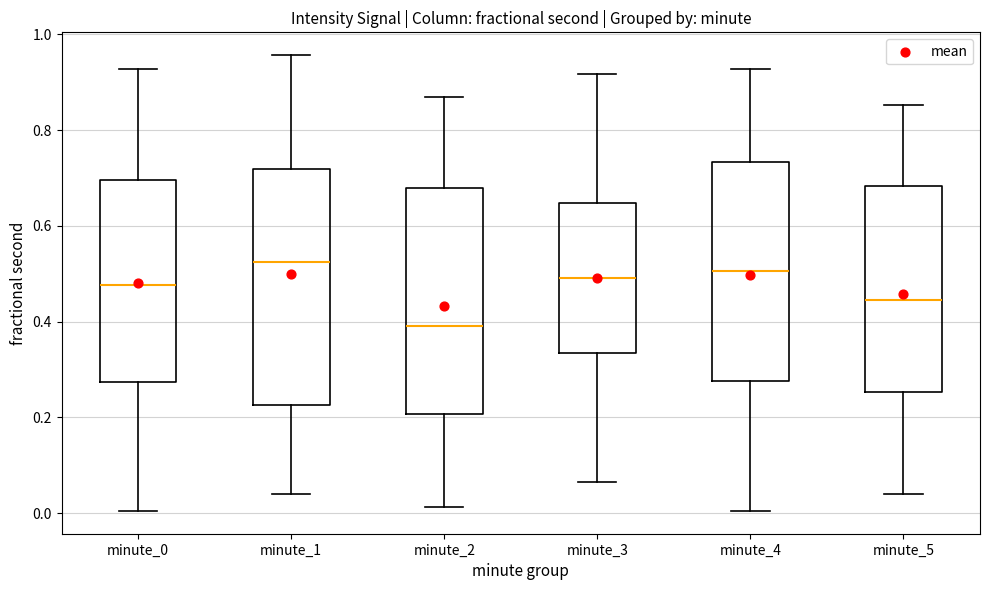

Reading left to right, transcribe this box plot: for each box, give where its median line is, the range the box spans, and where its two whiskers end, as read against the y-axis. The values are not printed on the chart, so give them approximately, as read against the axis.

minute_0: median 0.48, box 0.28 to 0.70, whiskers 0.00 to 0.92
minute_1: median 0.52, box 0.22 to 0.72, whiskers 0.04 to 0.96
minute_2: median 0.40, box 0.20 to 0.68, whiskers 0.02 to 0.86
minute_3: median 0.50, box 0.34 to 0.64, whiskers 0.06 to 0.92
minute_4: median 0.50, box 0.28 to 0.74, whiskers 0.00 to 0.92
minute_5: median 0.44, box 0.26 to 0.68, whiskers 0.04 to 0.86